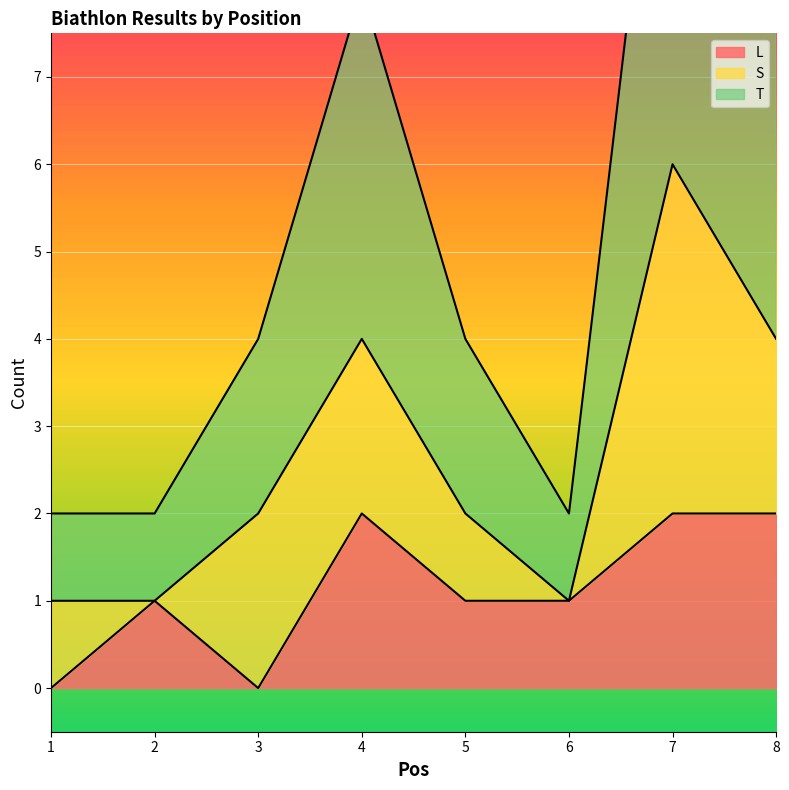

What is the highest value of the L series?

2